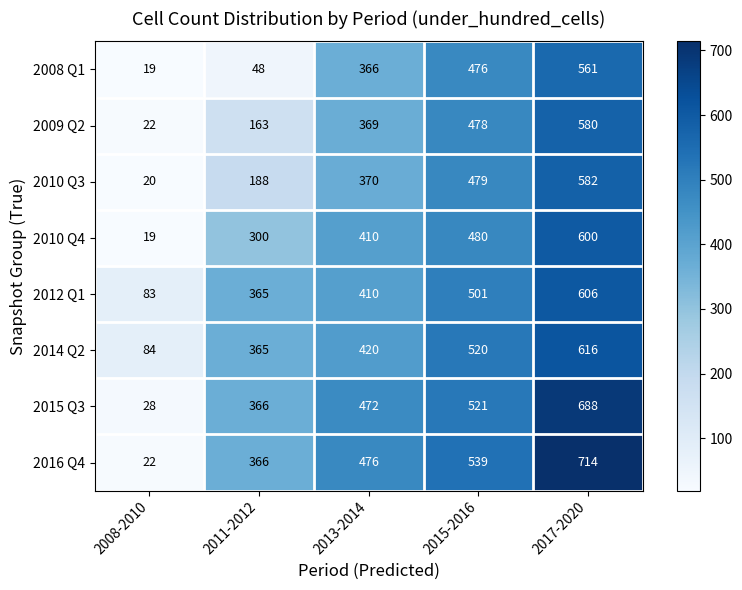

Is it true that 2010 Q3 equals 370 at 2013-2014?

True